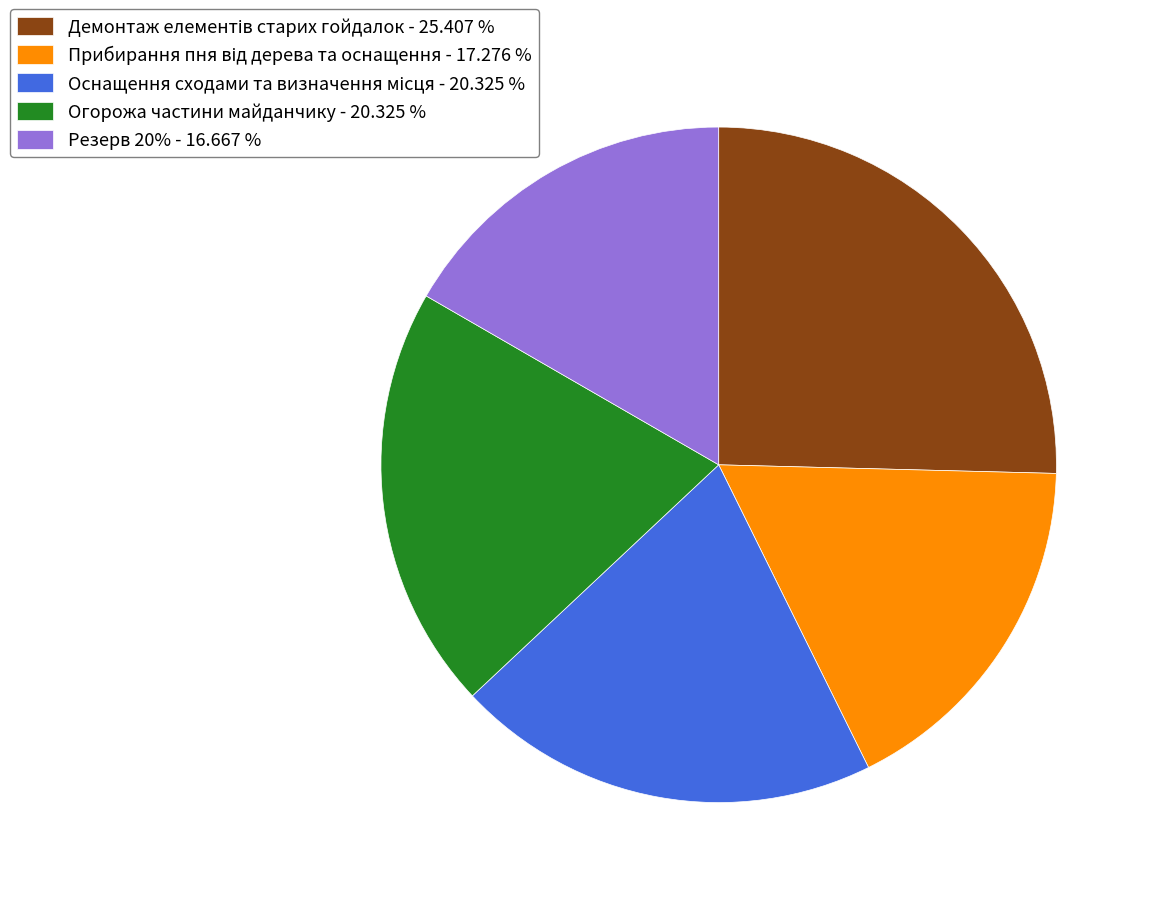

Does Резерв 20% - 16.667 % account for over 50% of the chart?

No